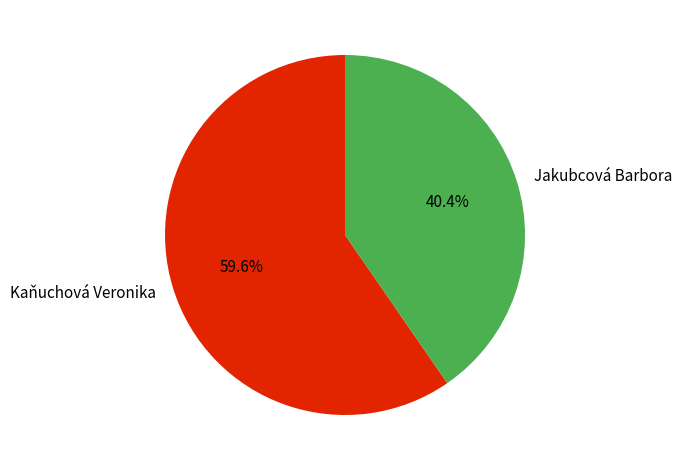

To the nearest percent, what is the combined percentage of Jakubcová Barbora and Kaňuchová Veronika?

100%